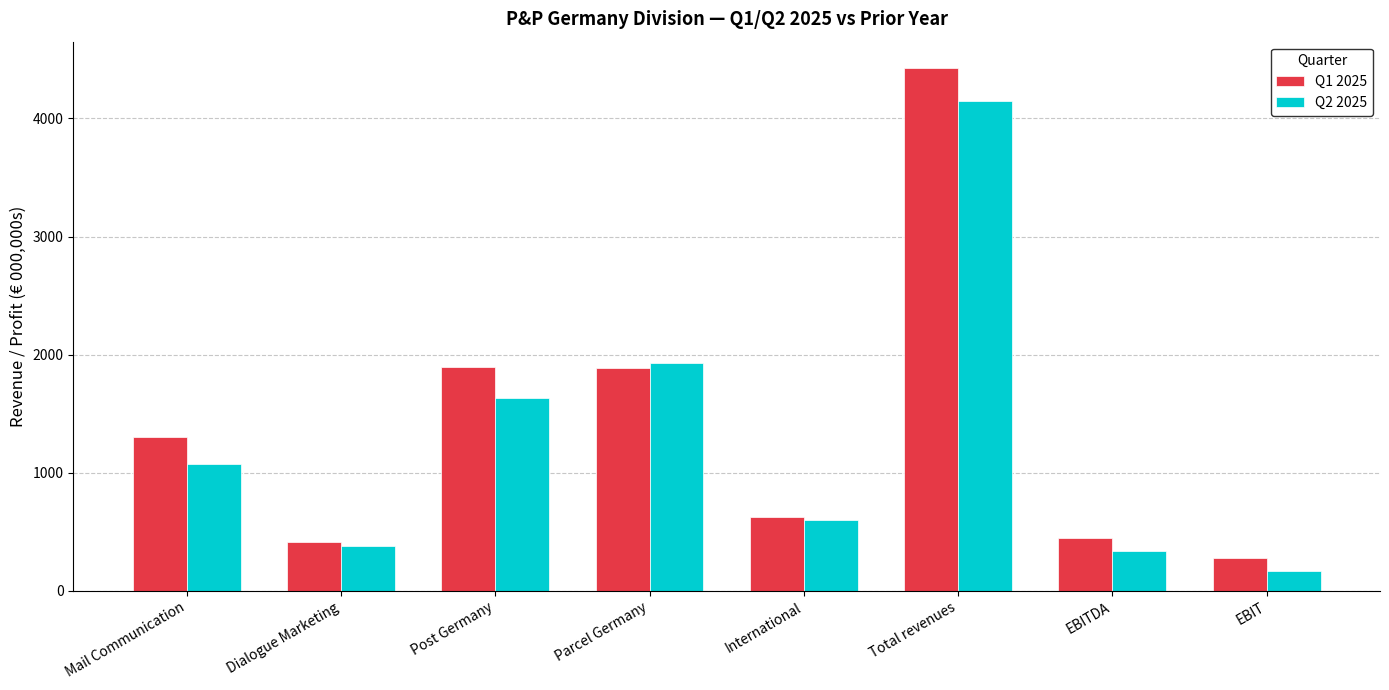

Which series has the widest spread of values?

Q1 2025